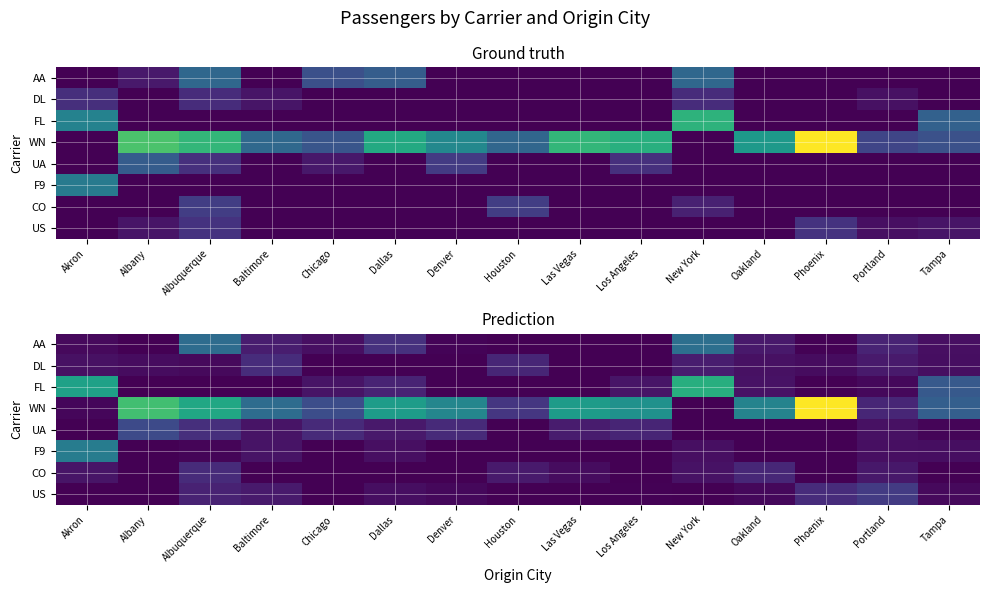

At which category is the sum across all series the highest?

Albuquerque